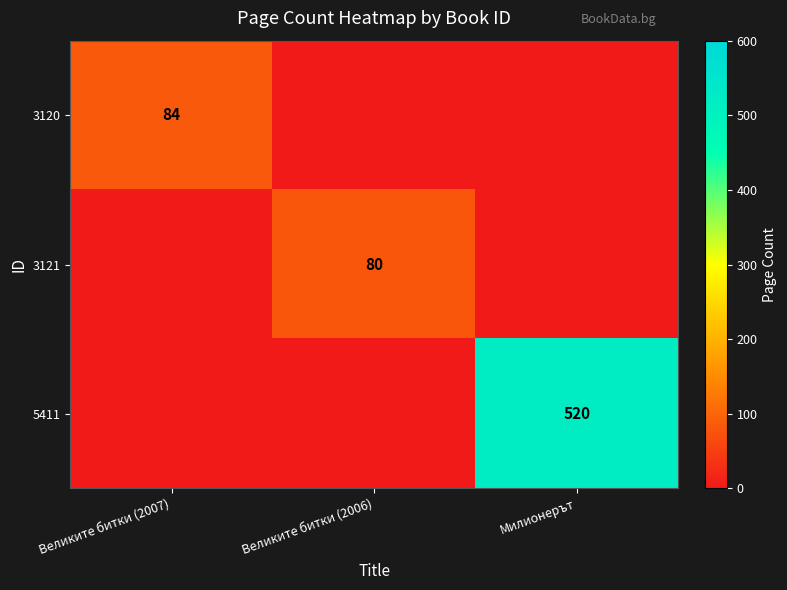

Is it true that 3120 equals 84 at Великите битки (2007)?

True